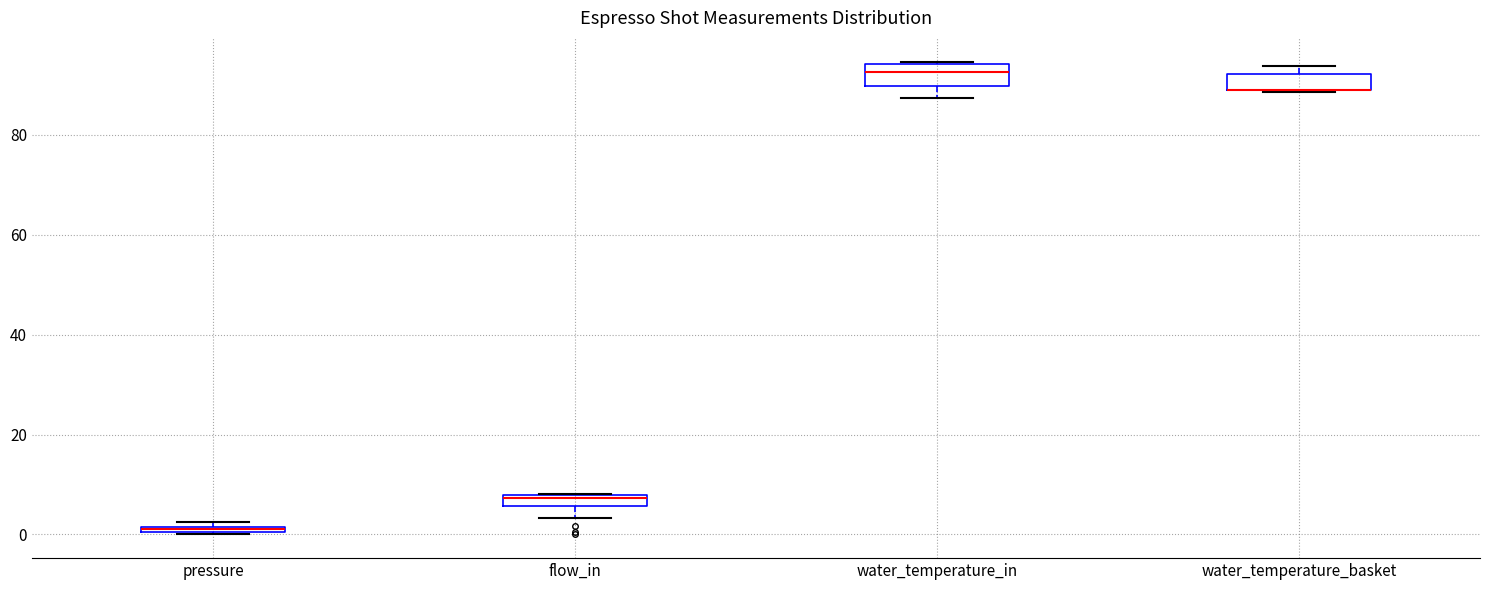

Where is the lower edge of the box for pressure on the y-axis? The values are not printed on the chart, so give them approximately, as read against the axis.

0